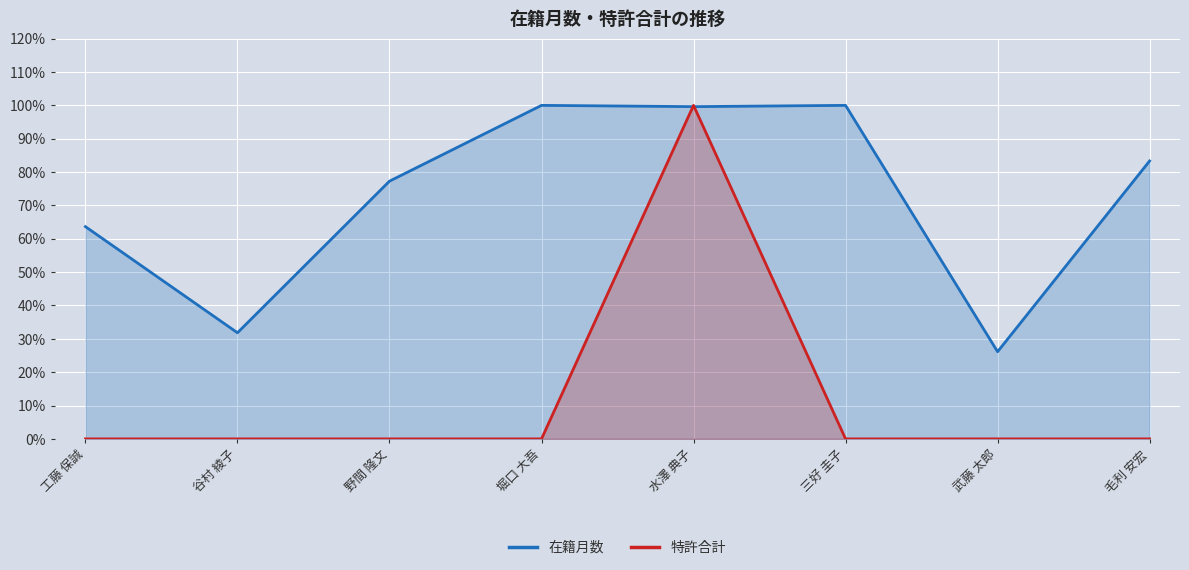

Is the value of 特許合計 at 堀口 大吾 greater than the value of 在籍月数 at 武藤 太郎?

No